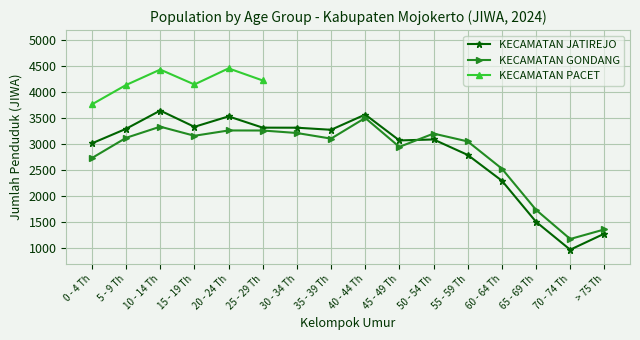

At which category does the chart reach its minimum across all series?

70 - 74 Th